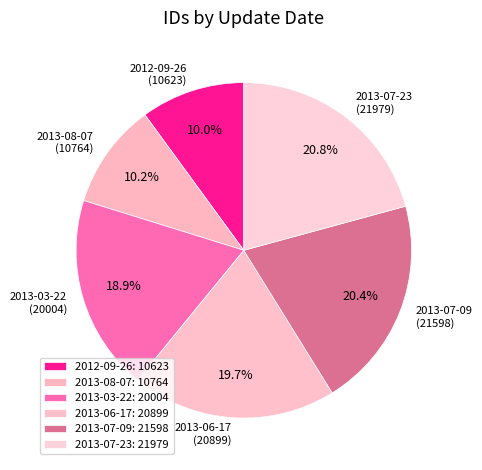

True or false: 2013-07-23 accounts for 21% of the total.

True